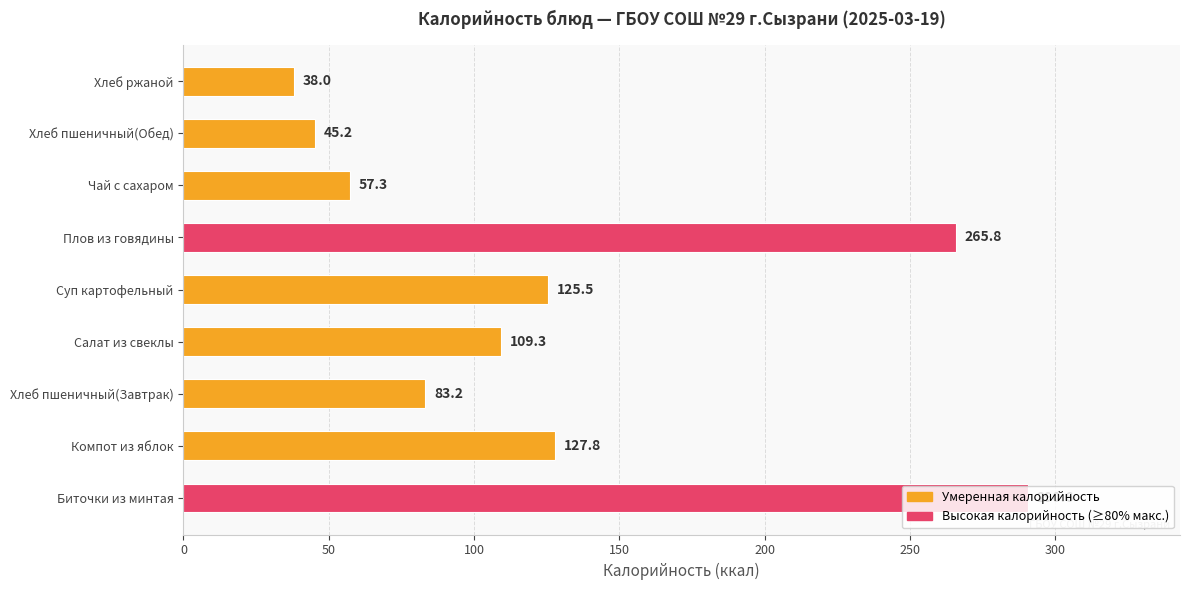

Is it true that the value at Салат из свеклы is 109.3?

True